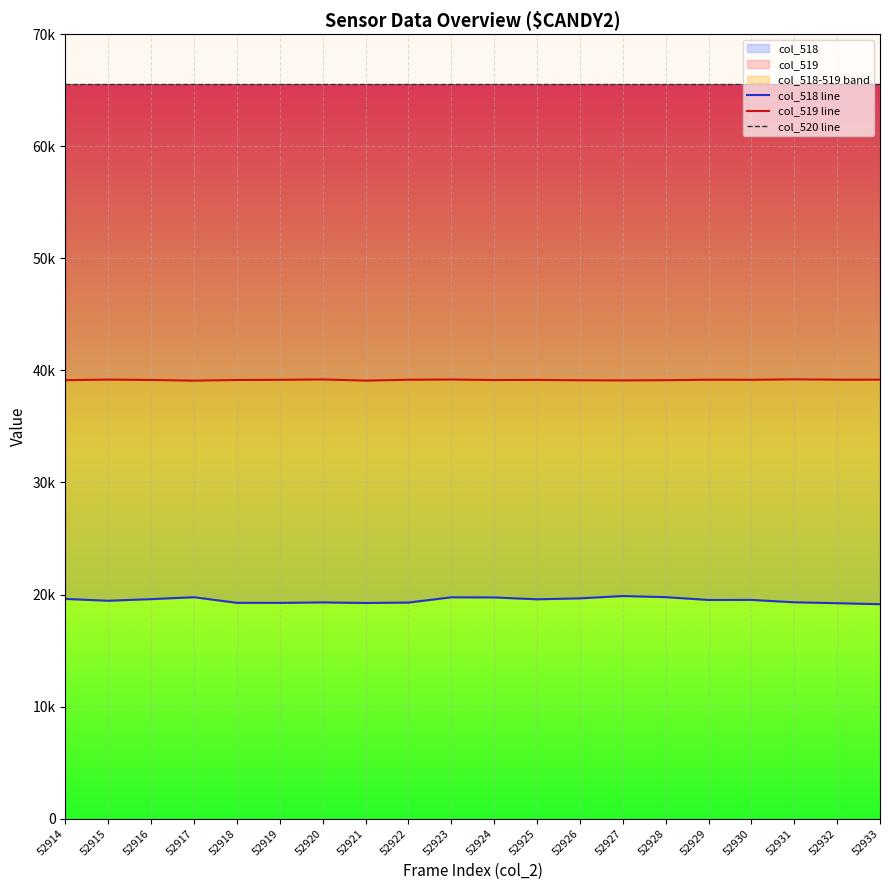

True or false: col_519 line and col_518 line cross at least once.

False